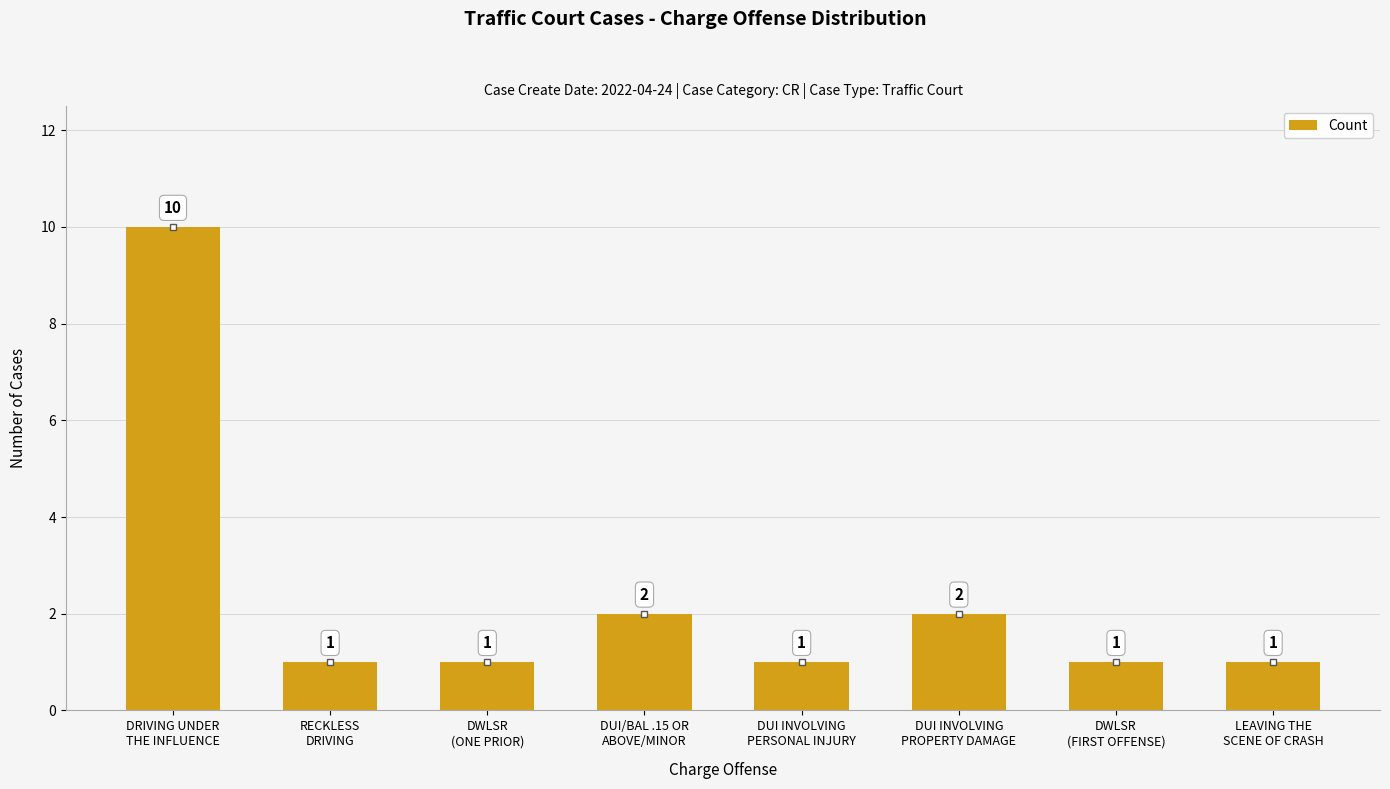

What is the difference between the maximum and minimum values?

9